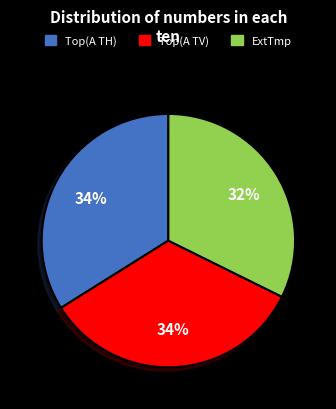

Is there a majority slice in this chart?

No